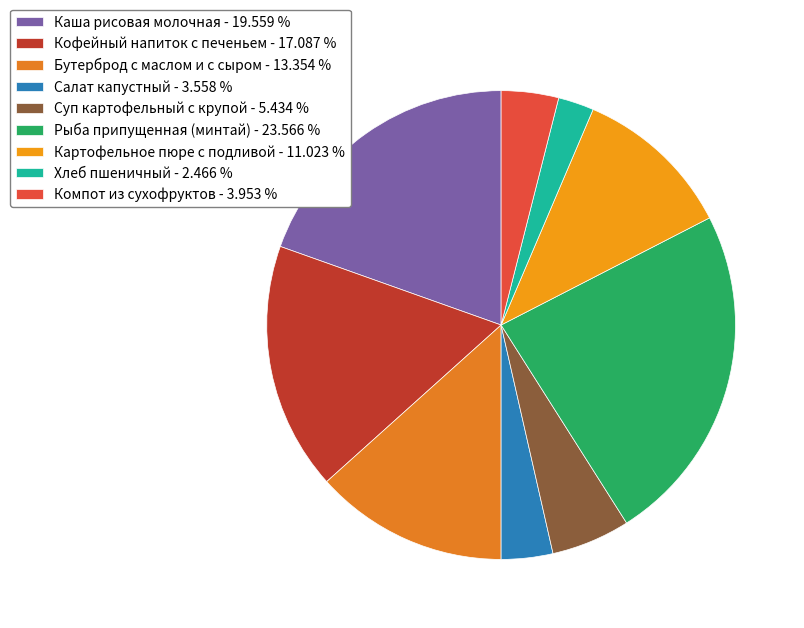

To the nearest percent, what is the combined percentage of Салат капустный and Бутерброд с маслом и с сыром?

17%